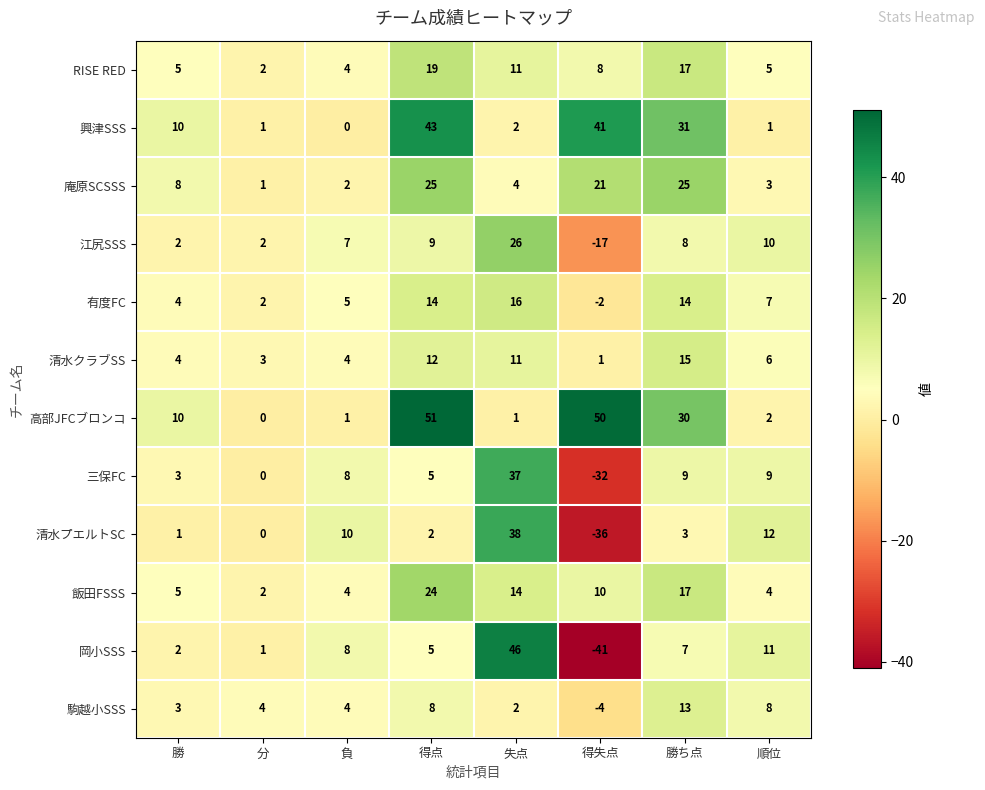

The 駒越小SSS series shows 5 at 得点. True or false?

False